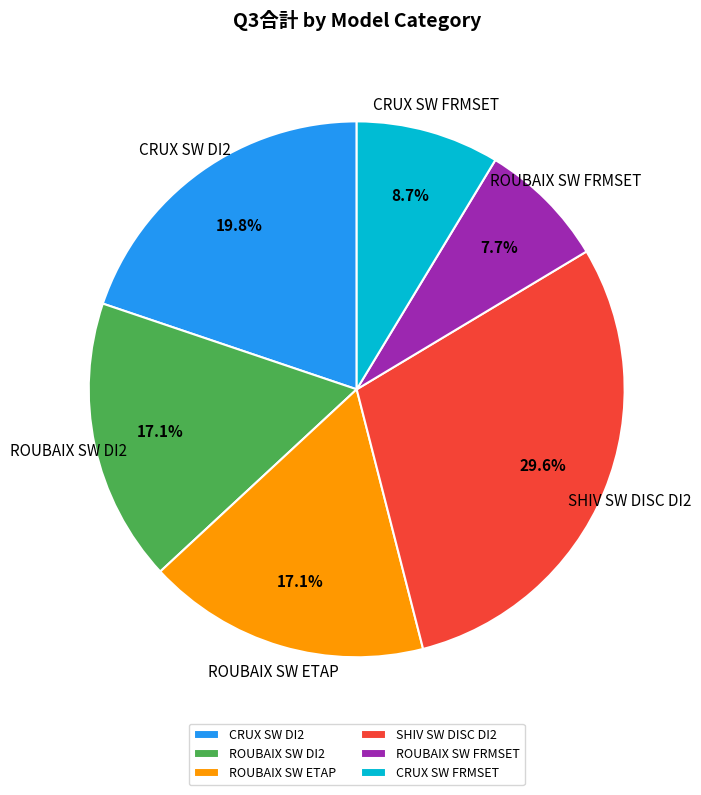

Which has a higher value, CRUX SW DI2 or ROUBAIX SW ETAP?

CRUX SW DI2